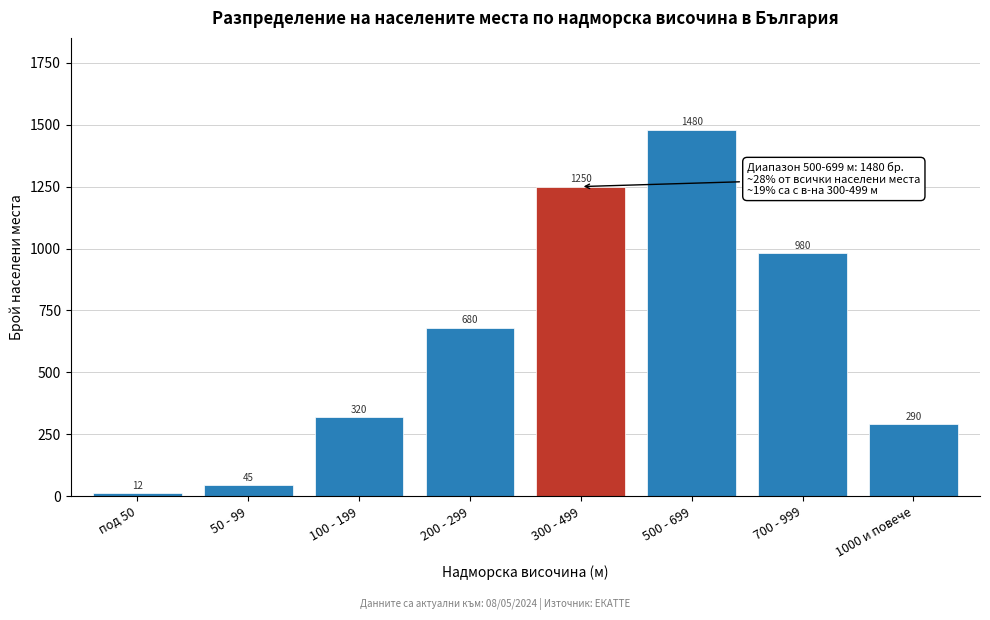

Reading right to left, list all the values displayed in this chart.

1000 и повече=290	700 - 999=980	500 - 699=1480	300 - 499=1250	200 - 299=680	100 - 199=320	50 - 99=45	под 50=12